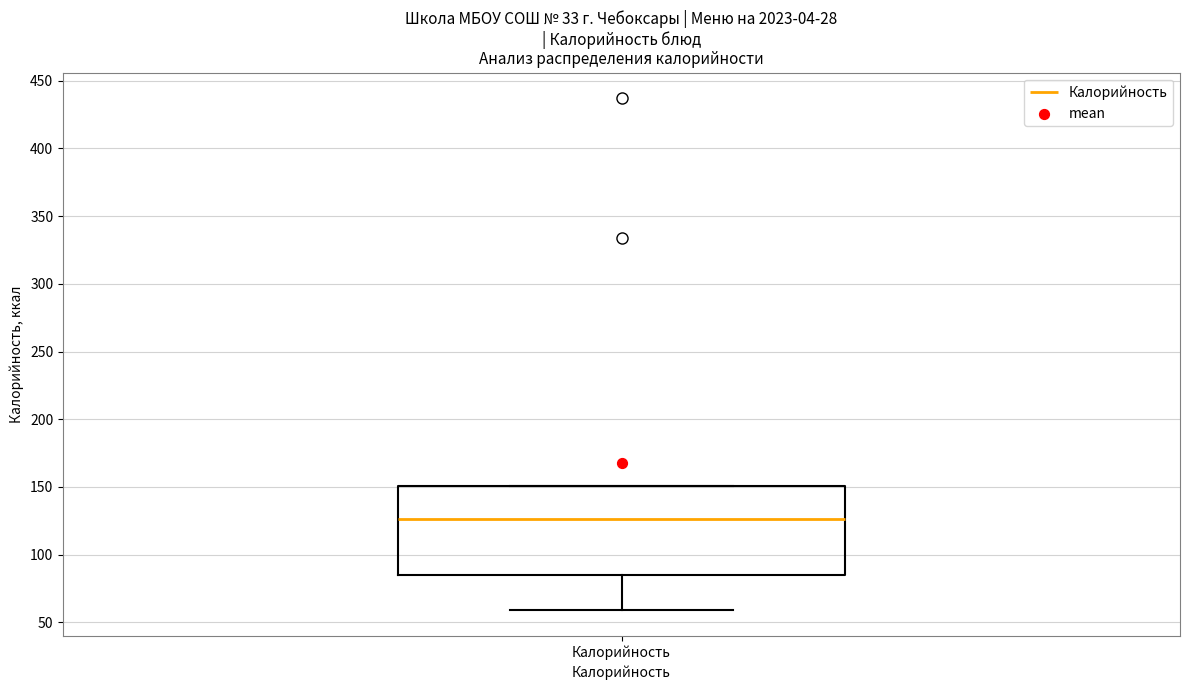

Transcribe this box plot: give where the median line is, the range the box spans, and where the two whiskers end, as read against the y-axis. The values are not printed on the chart, so give them approximately, as read against the axis.

median 125, box 85 to 150, whiskers 60 to 150